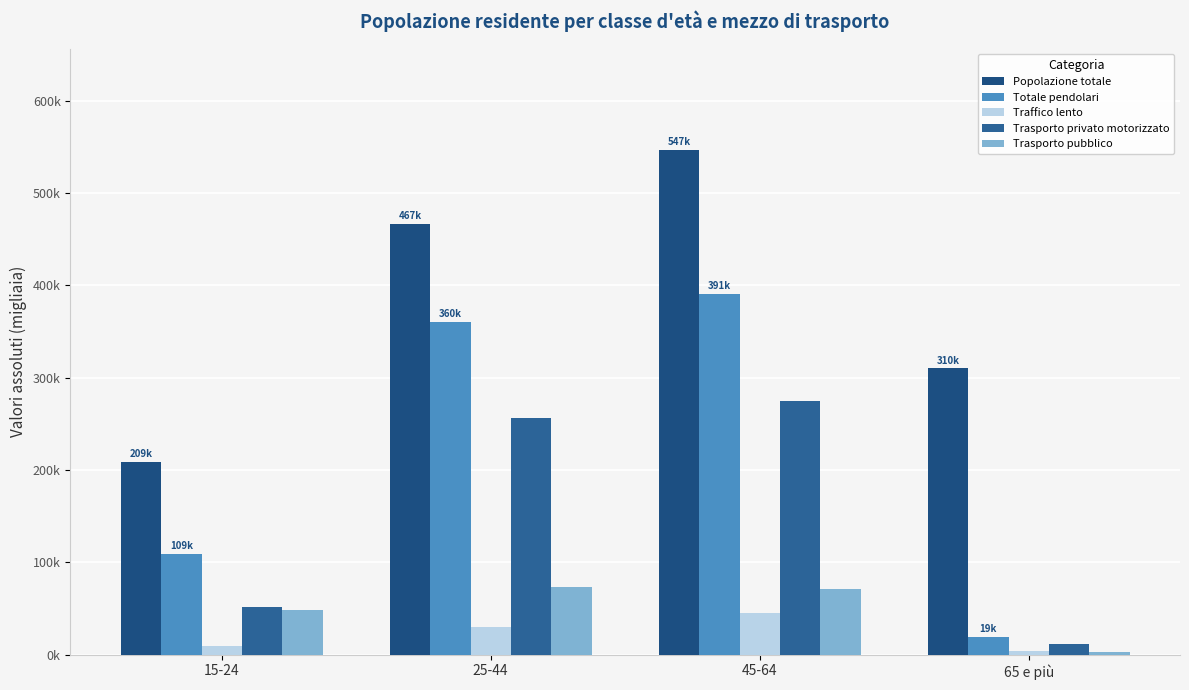

What is the smallest value displayed?

3.0